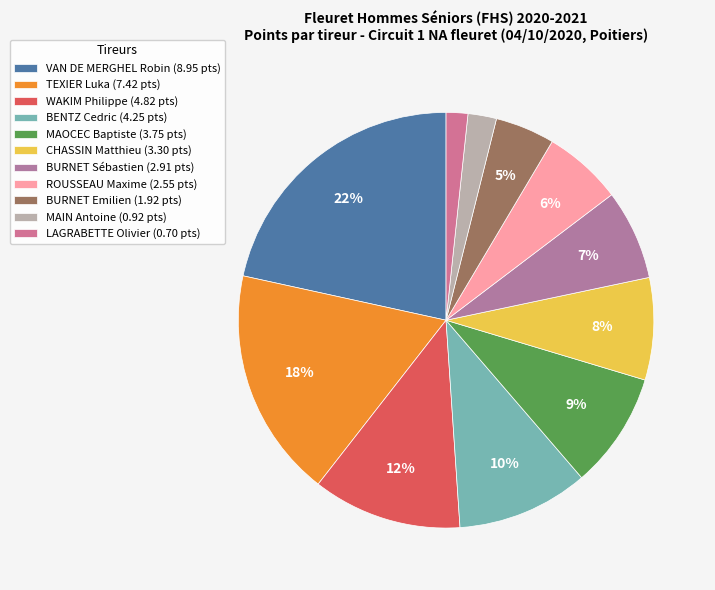

Between VAN DE MERGHEL Robin and BURNET Sébastien, which is larger?

VAN DE MERGHEL Robin